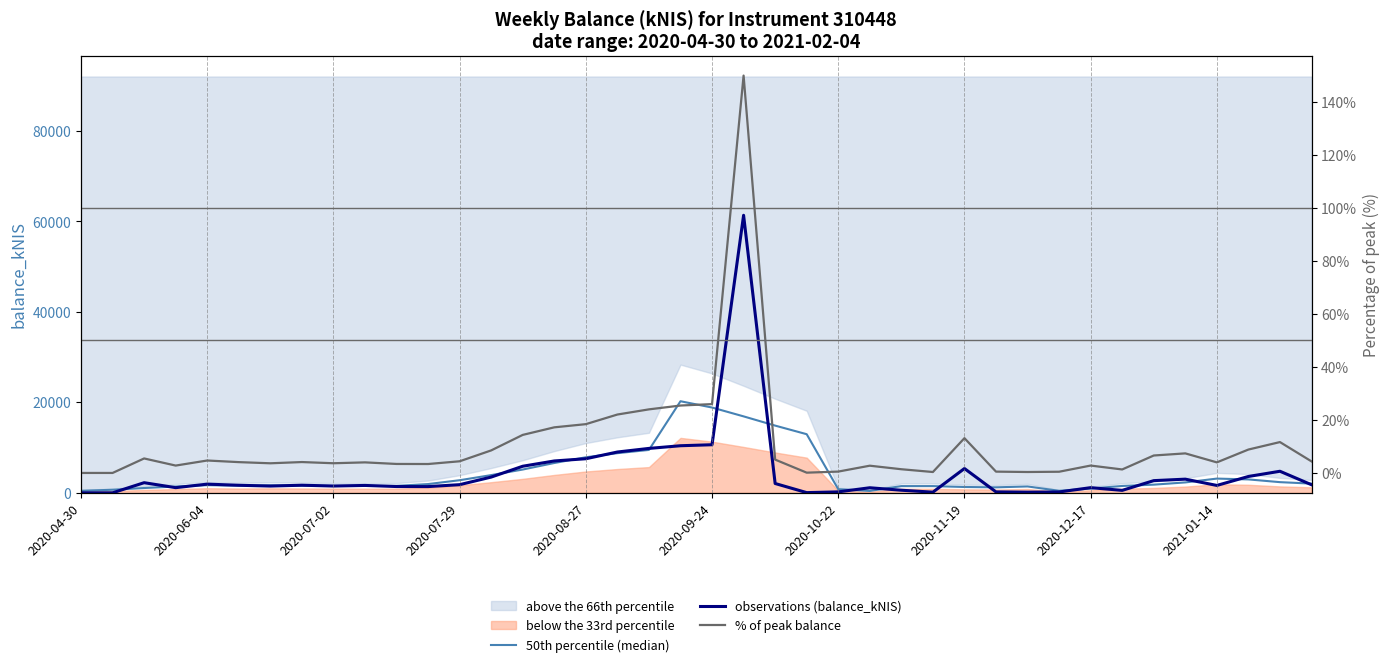

True or false: % of peak balance and 50th percentile (median) cross at least once.

False